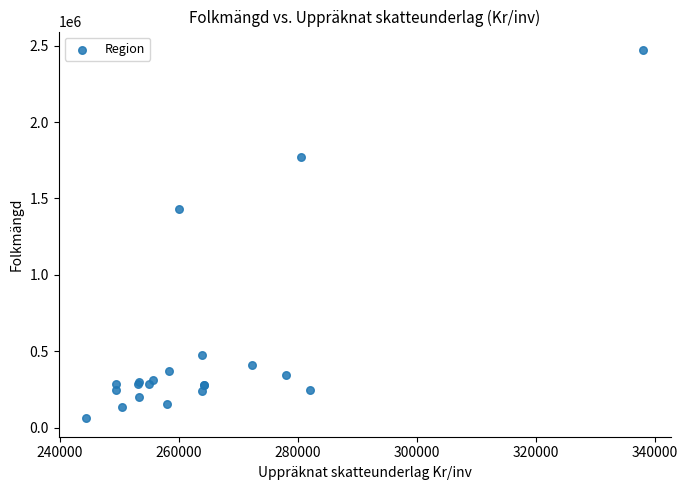

What Y value in the scatter plot is closest to 1266386?

1428503